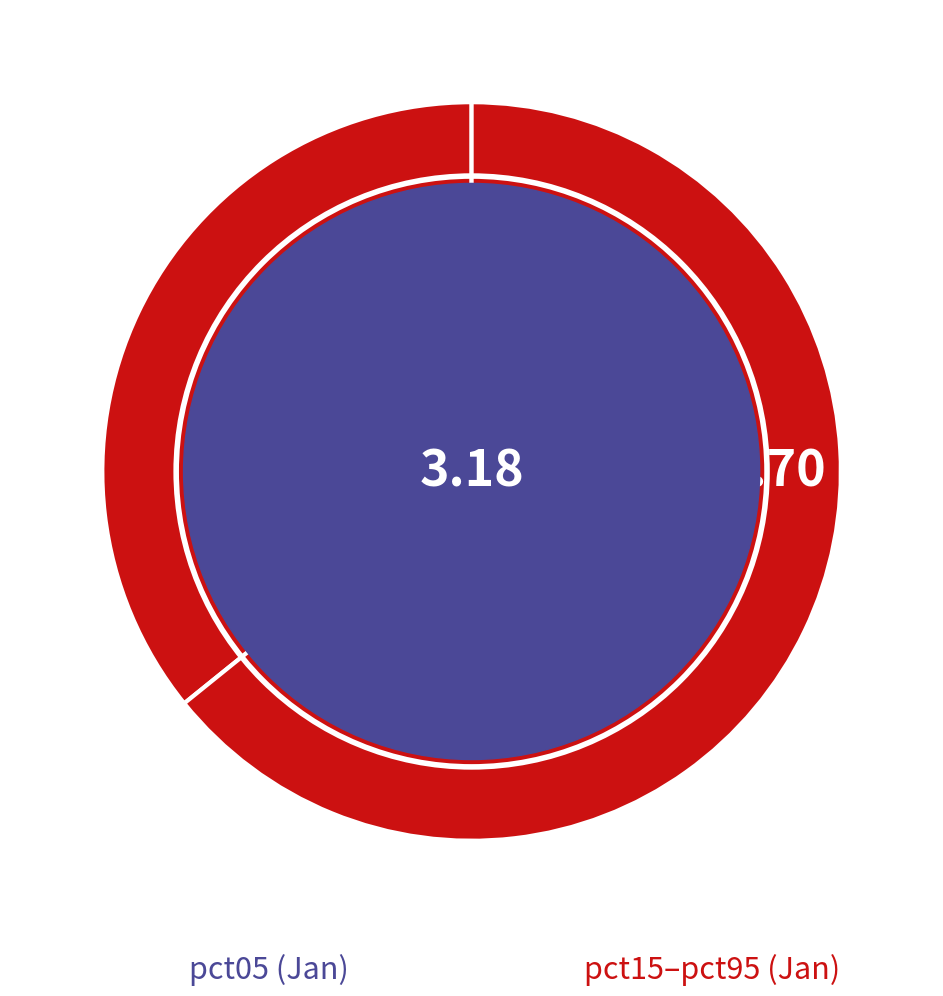

Count the number of slices in the pie.

2